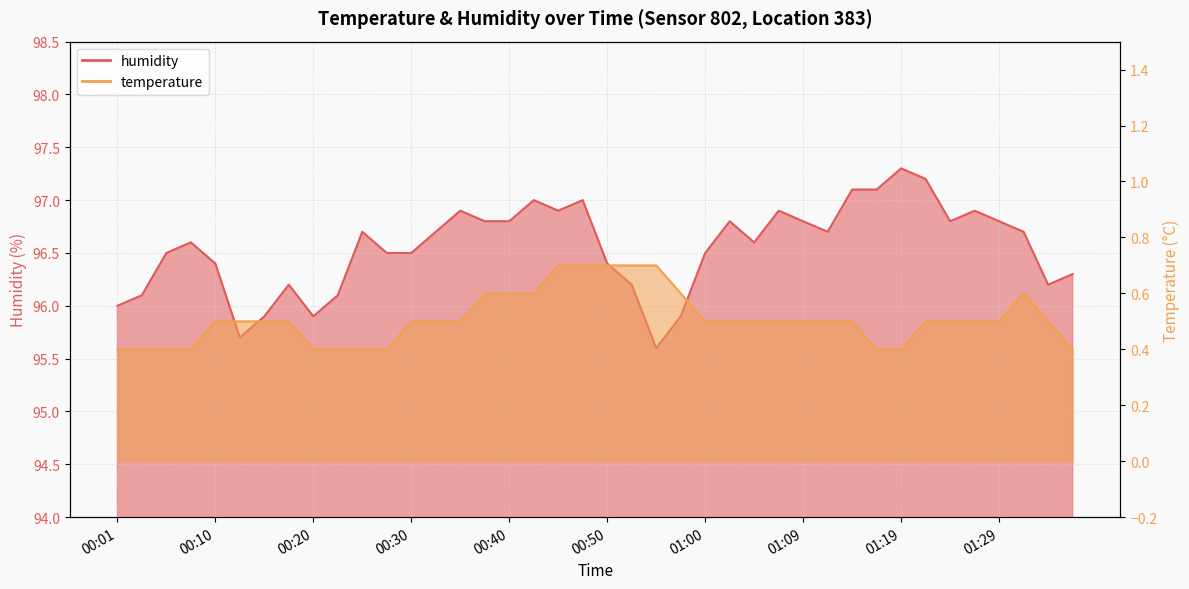

How many lines are shown in the chart?

2